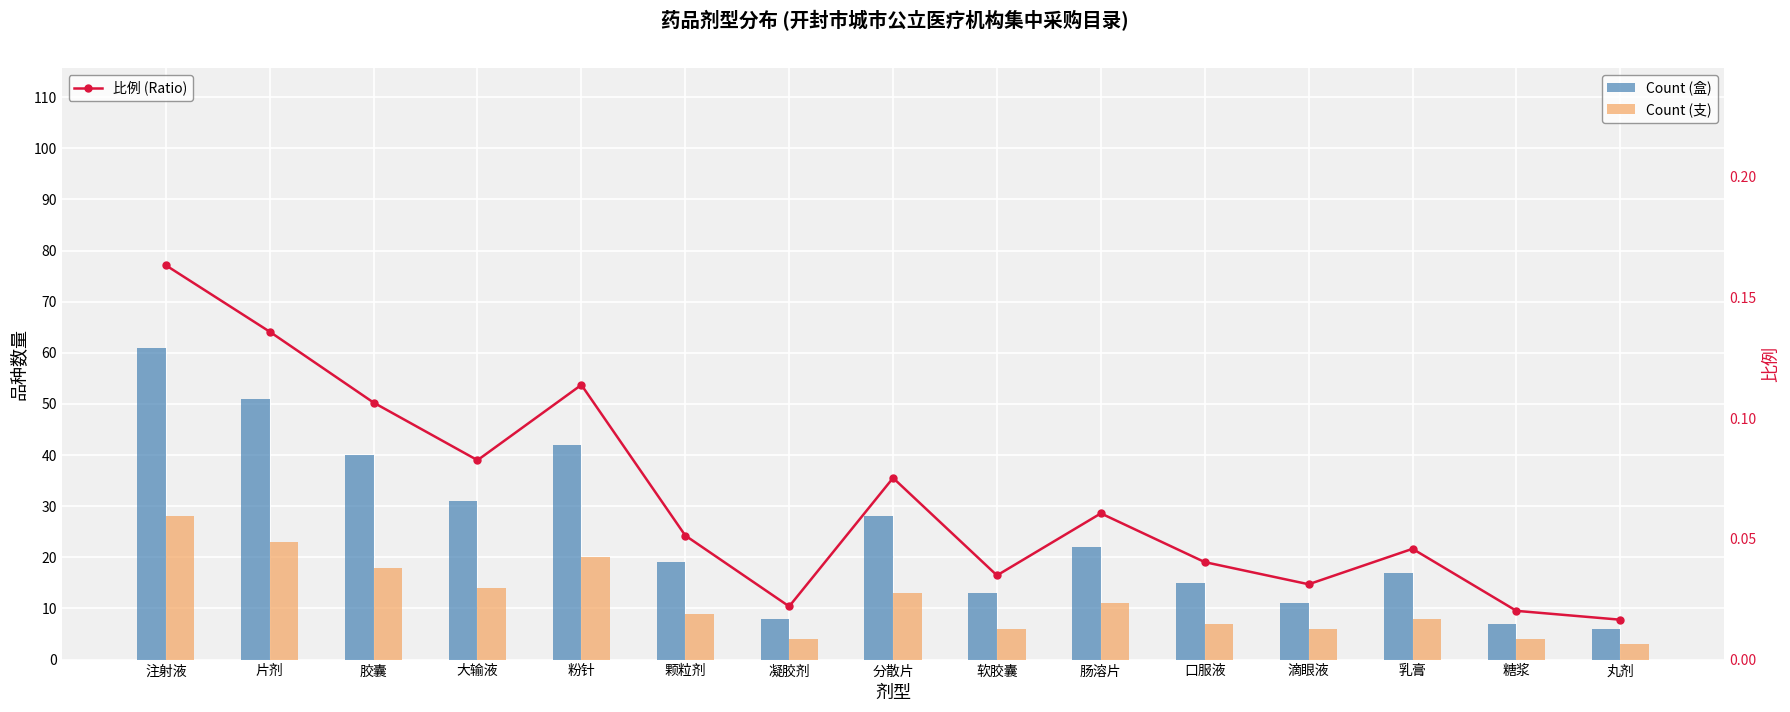

At which category is the sum across all series the highest?

注射液